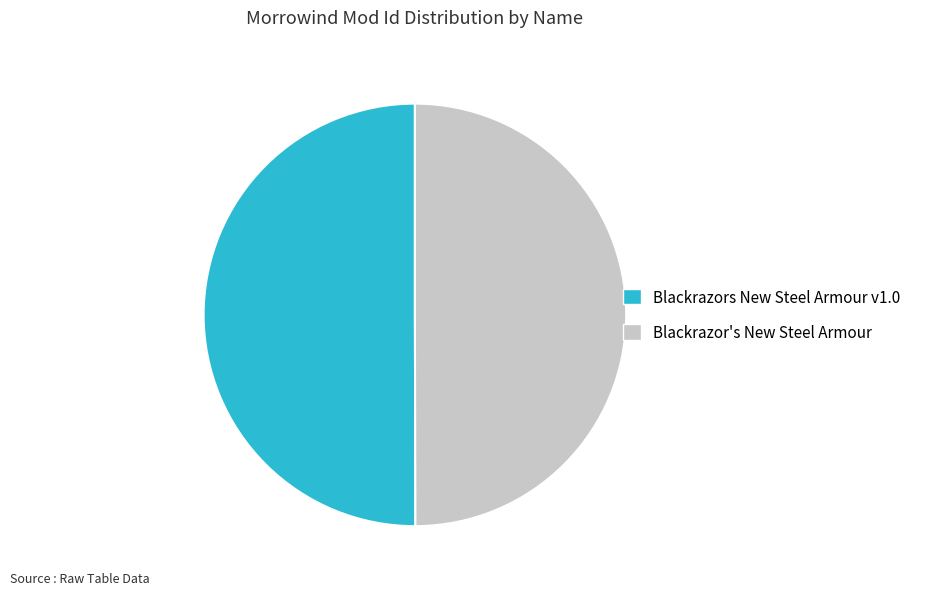

Is it true that Blackrazor's New Steel Armour is 41% of the pie?

False